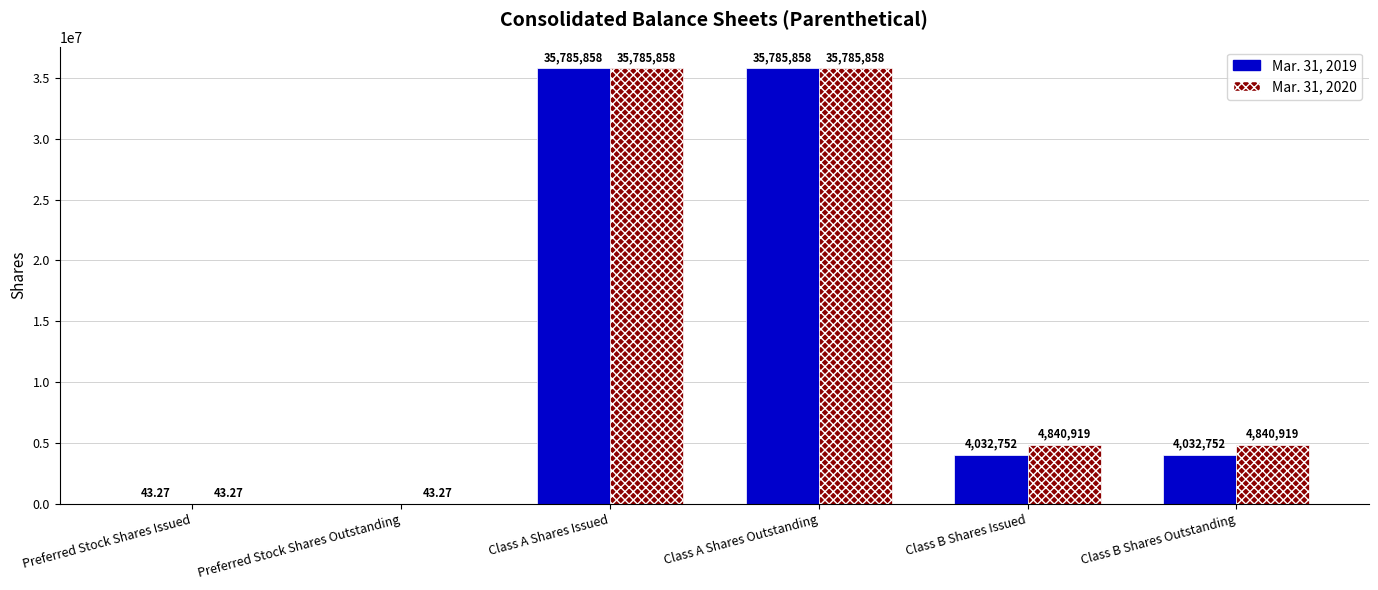

At which label does Mar. 31, 2019 first exceed 4032752?

Class A Shares Issued